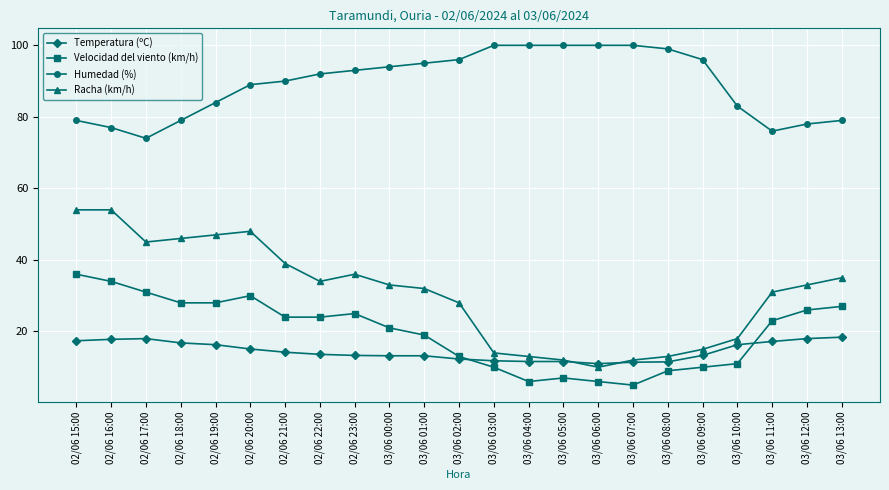

The Temperatura (ºC) series shows 7.0 at 03/06 07:00. True or false?

False